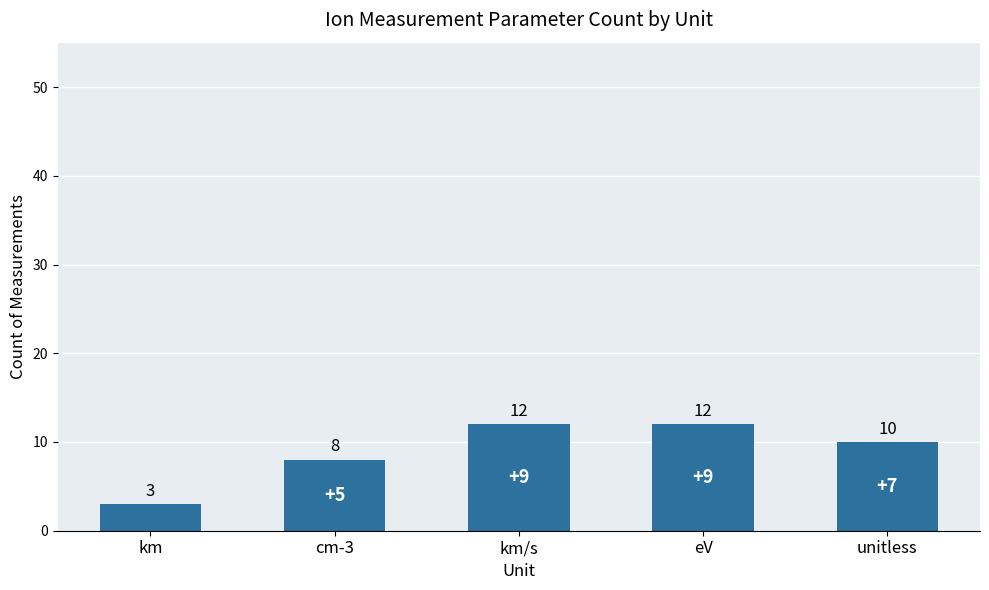

What is the label of the 4th bar from the left?

eV